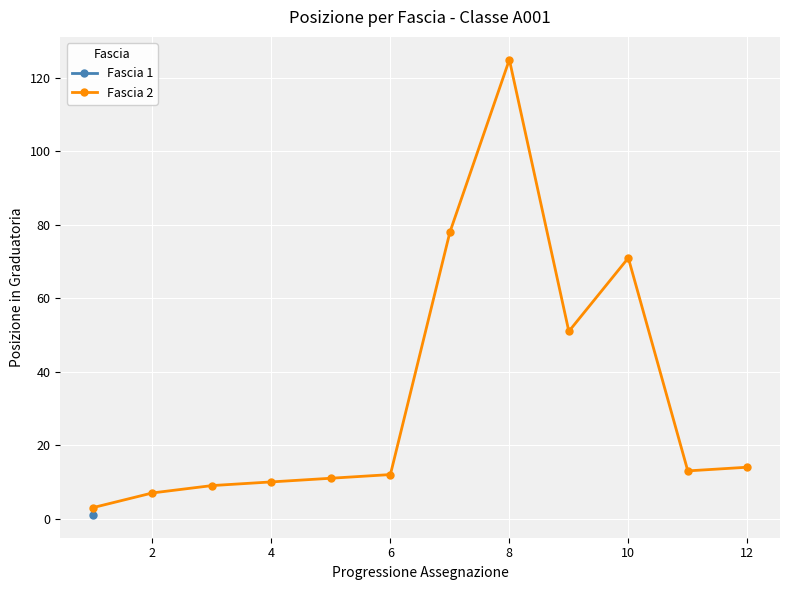

True or false: Fascia 2 has more than 0 points higher than both neighbors.

True